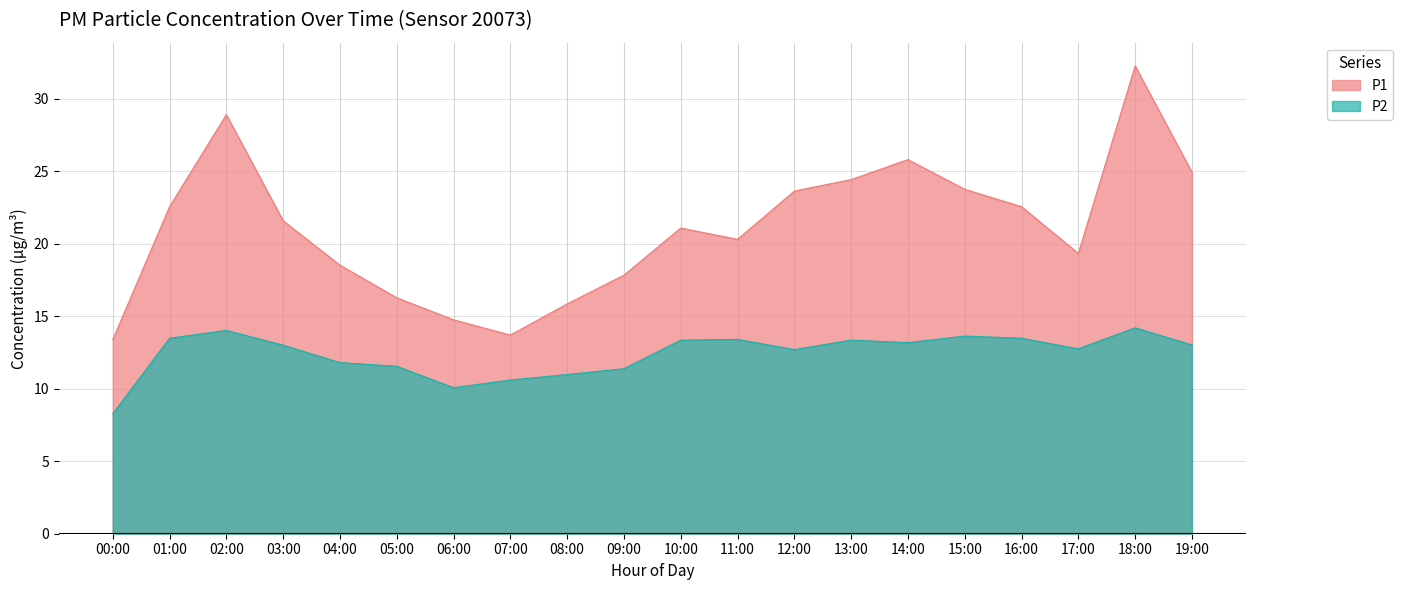

What is the difference between the P1 values at 19:00 and 04:00?

6.4